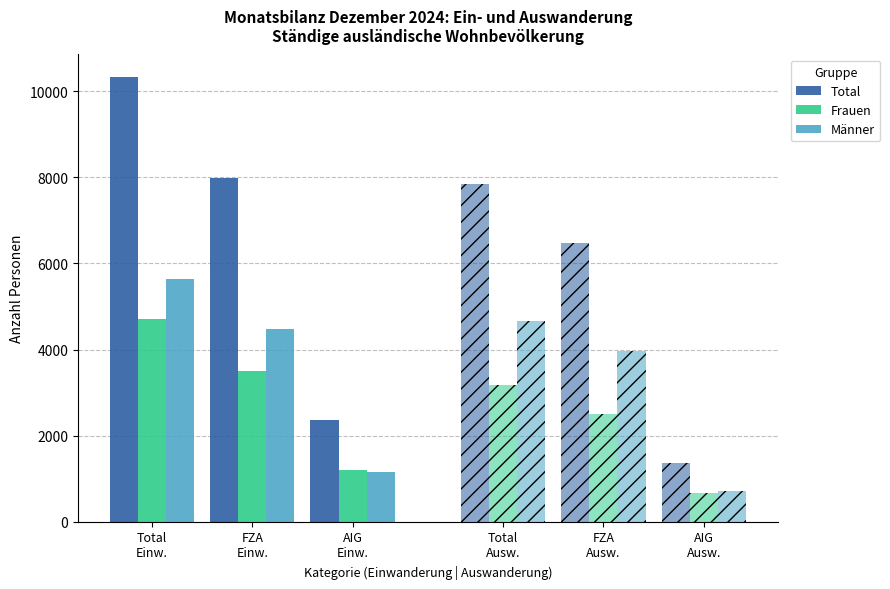

How many bars are there in each group?

3